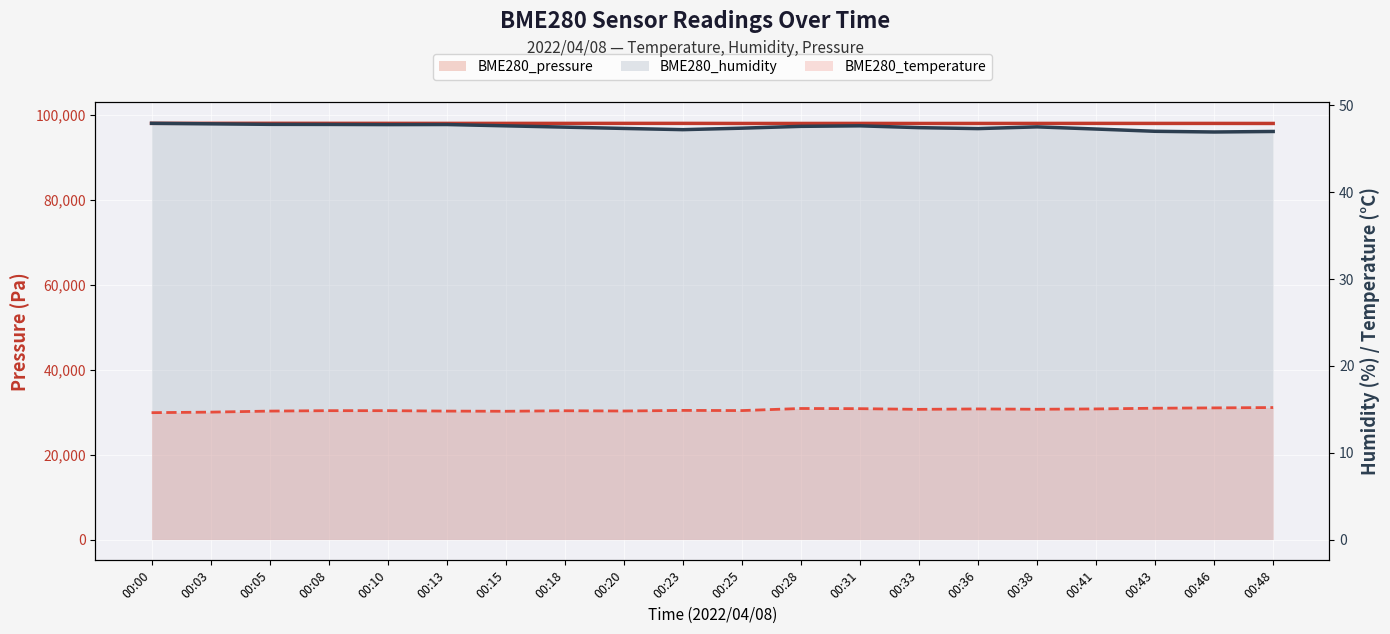

At 00:23, list the series in order from largest to smallest.

BME280_pressure, BME280_humidity, BME280_temperature